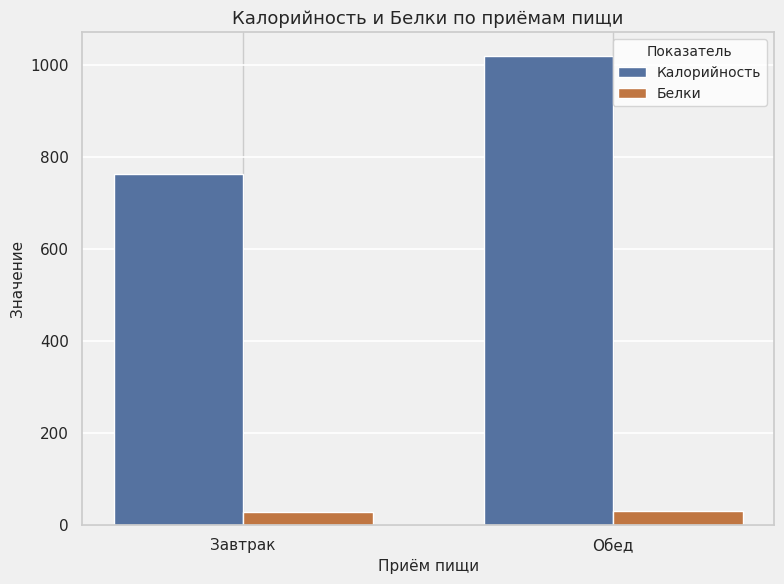

List the series in order of their overall mean, lowest first.

Белки, Калорийность